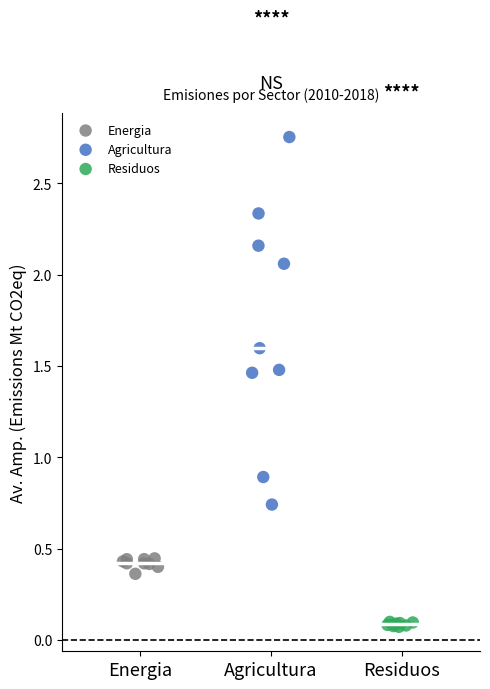

Which series reaches the minimum Y coordinate?

Residuos